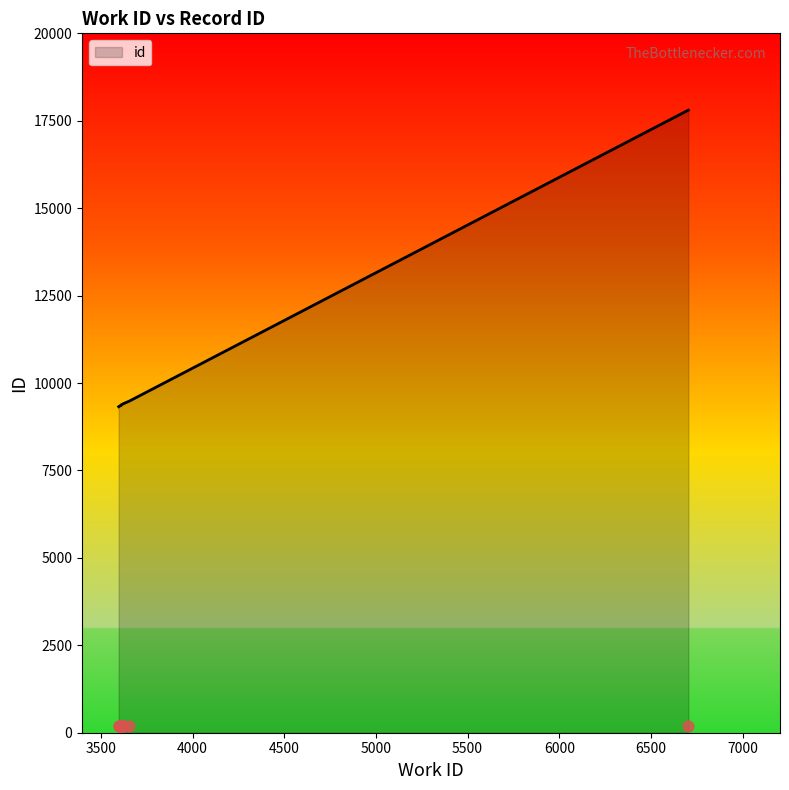

What is the change in value from 3609 to 3655?

+115